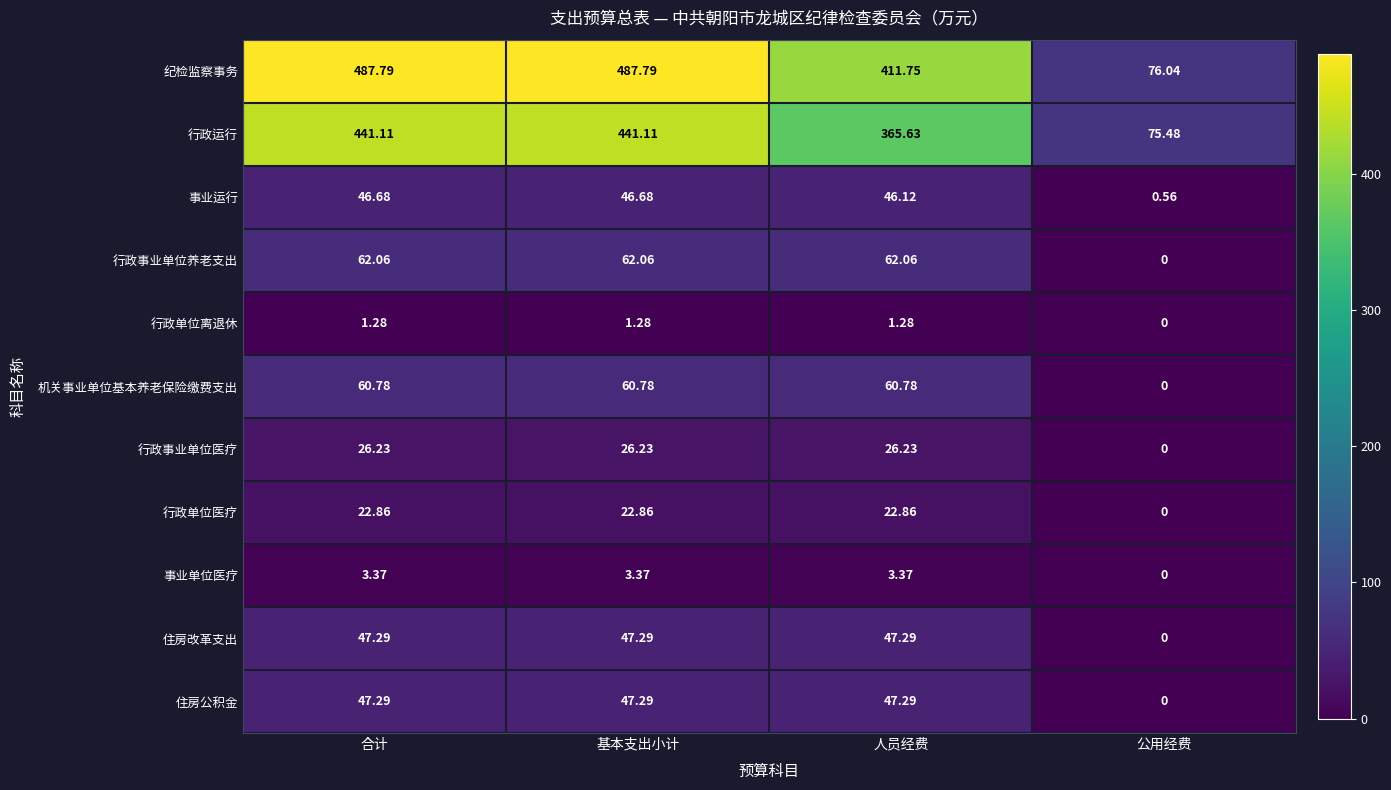

At which label is 行政单位医疗 closest to 11?

公用经费